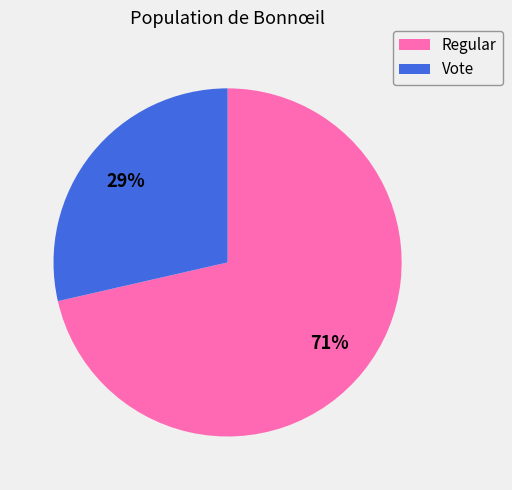

To the nearest percent, what is the combined percentage of Regular and Vote?

100%